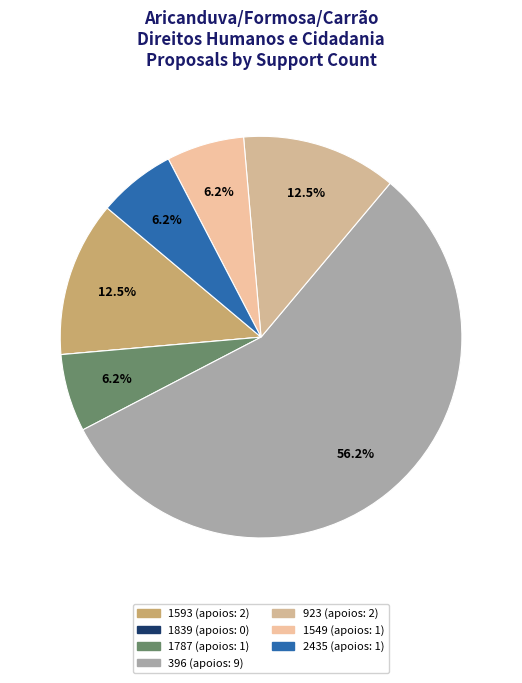

What is the change in value from 396 to 1549?

-8